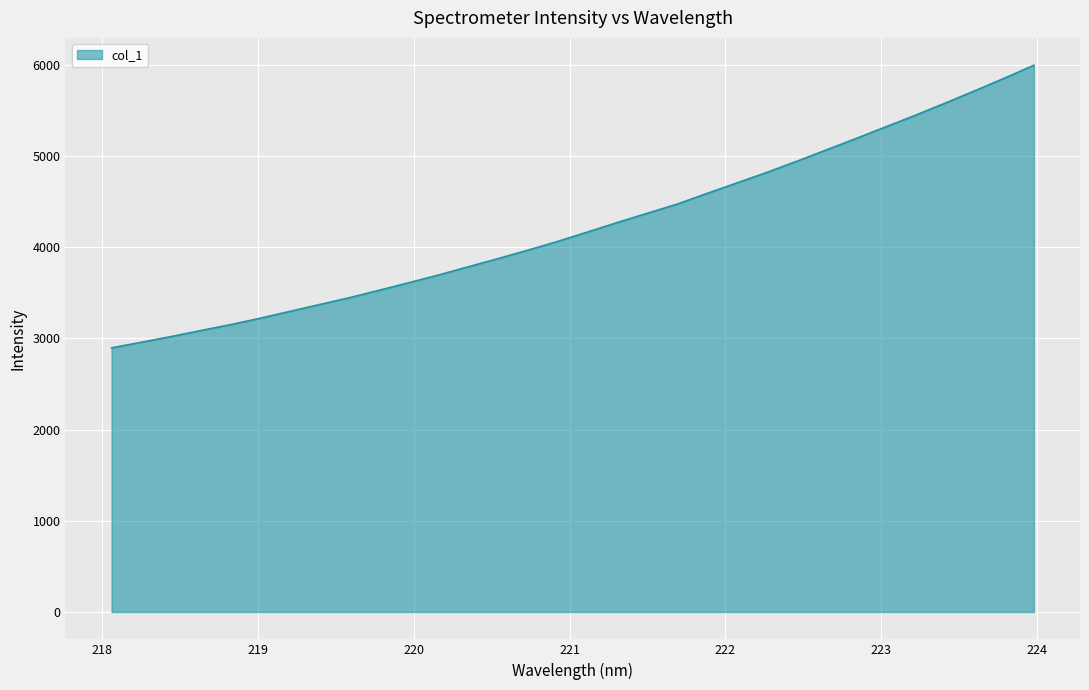

Count the number of values greater than 4167.

16